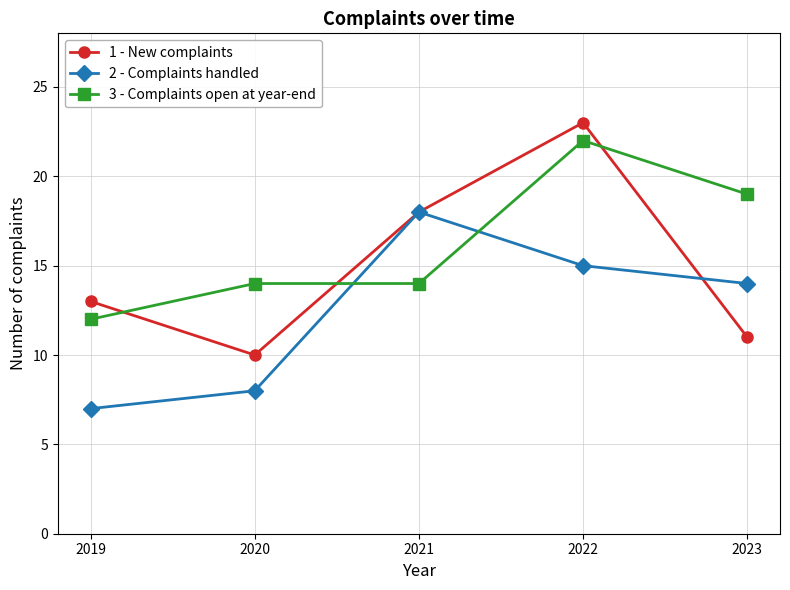

How many data points does each series have?

5